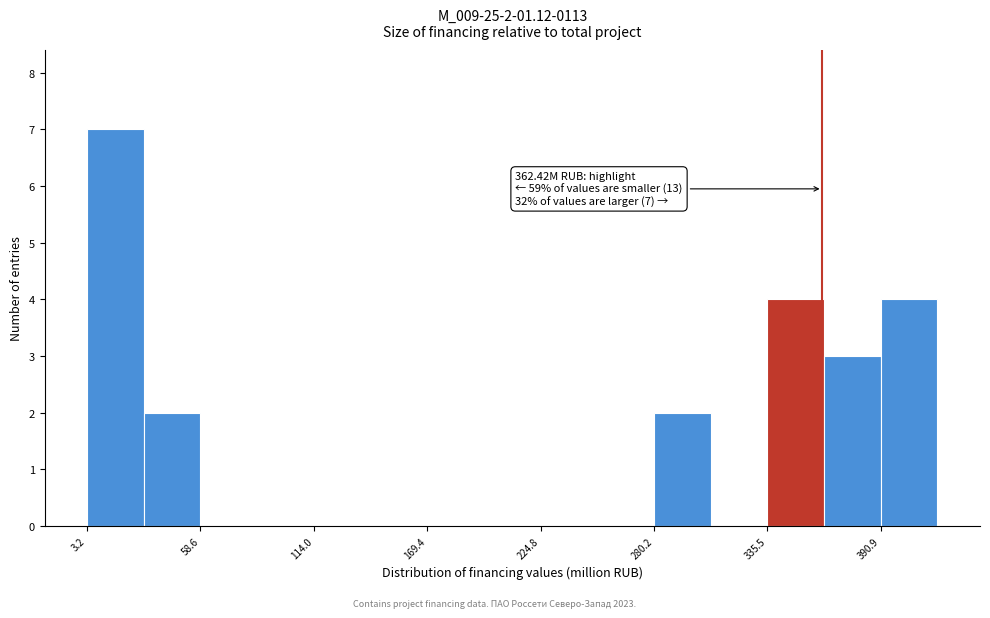

Around what value on the x-axis is the tallest bar? Give the approximate position of its centre, as read against the axis.

20